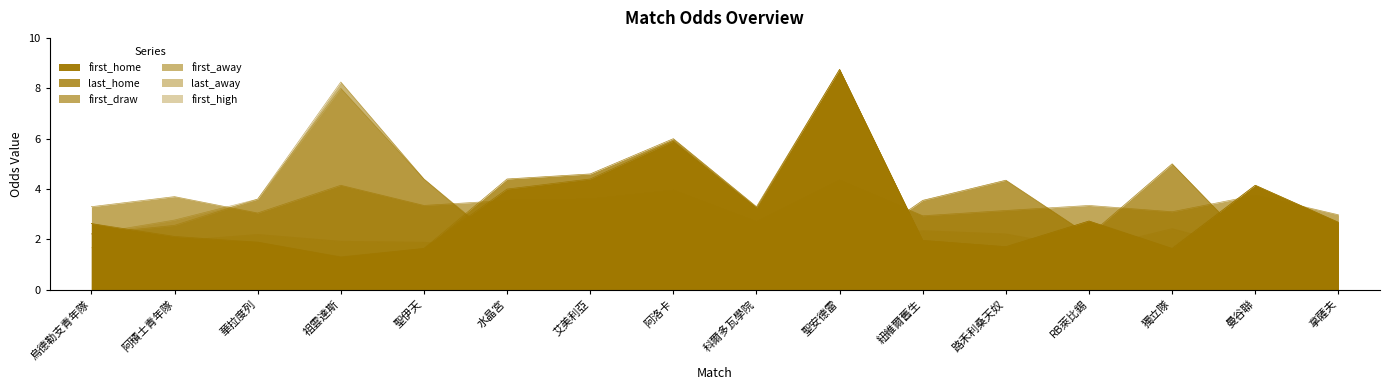

Where is the first local maximum for last_home?

阿洛卡